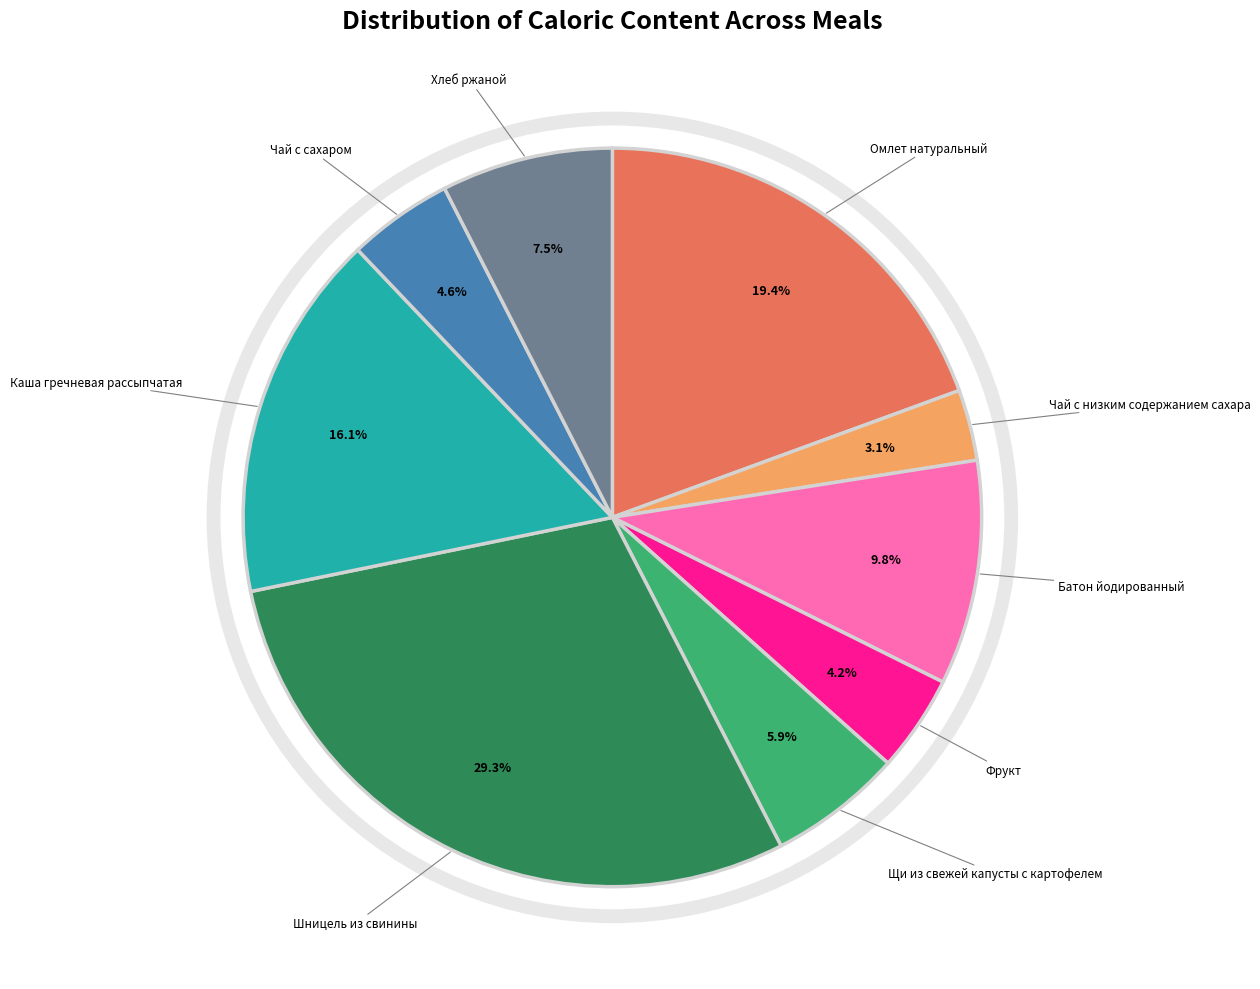

What is the ratio of the value at Каша гречневая рассыпчатая to the value at Омлет натуральный?

0.8